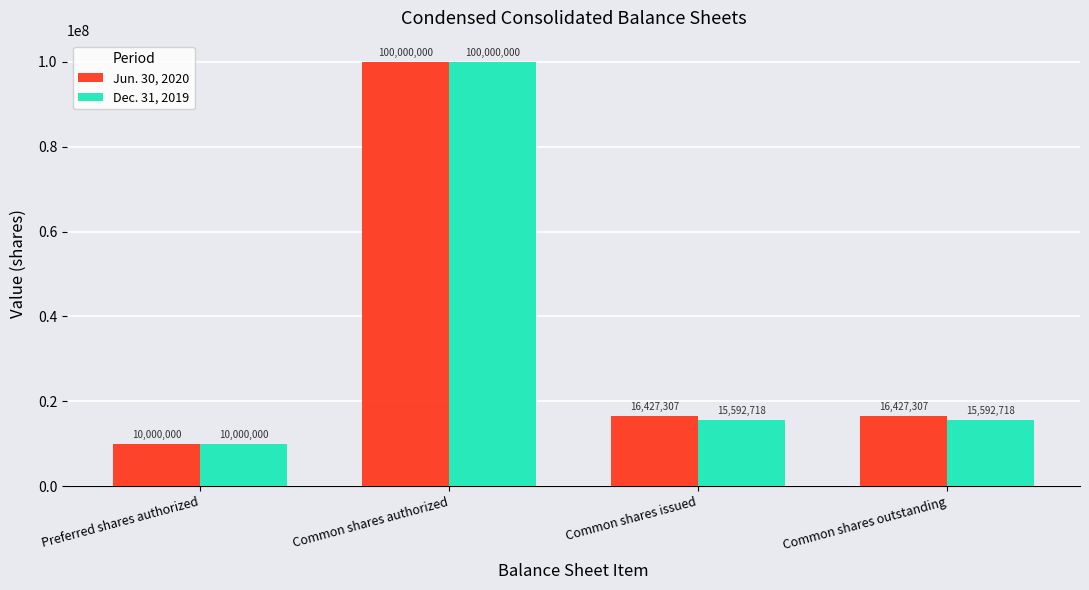

At which label does Jun. 30, 2020 reach its minimum?

Preferred shares authorized